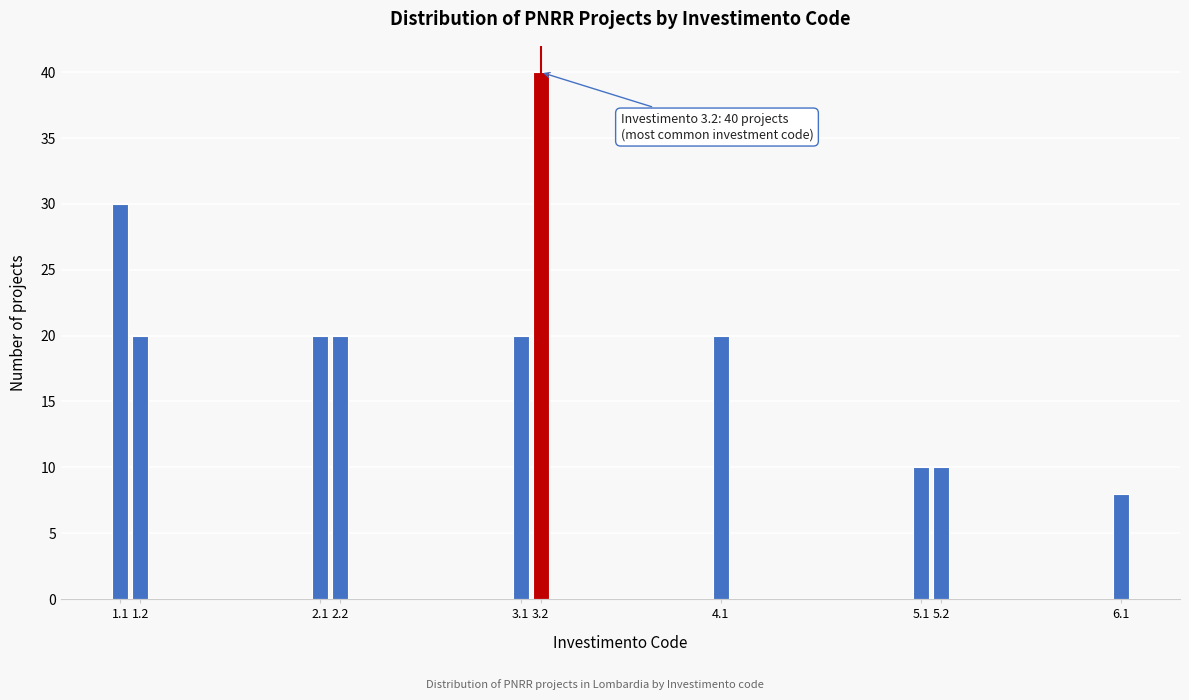

Reading left to right, extract all data points from this chart.

30	20	20	20	20	40	20	10	10	8